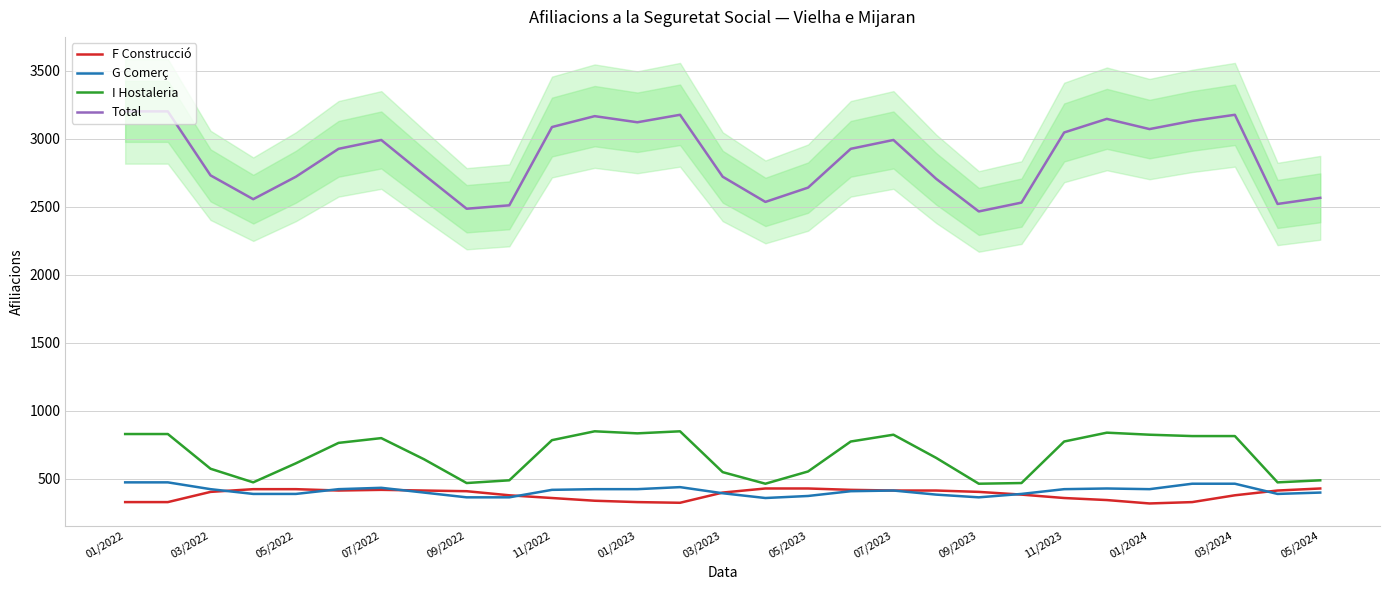

What is the minimum value for Total?

2465